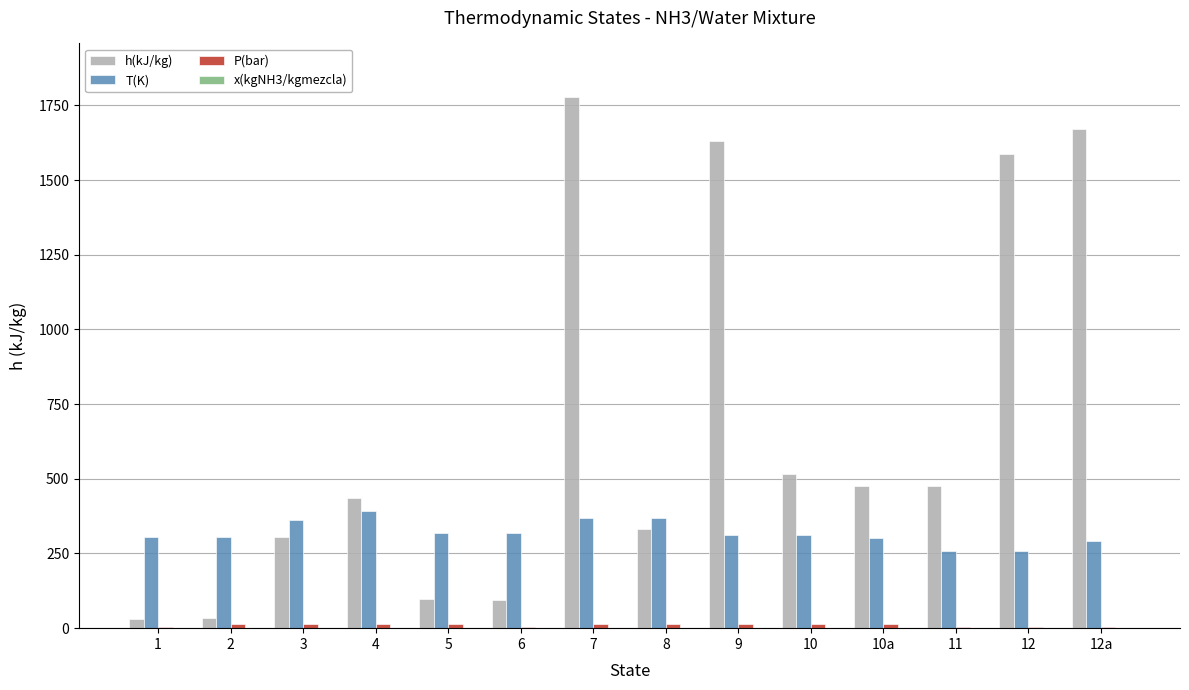

What is the highest value of the T(K) series?

393.4